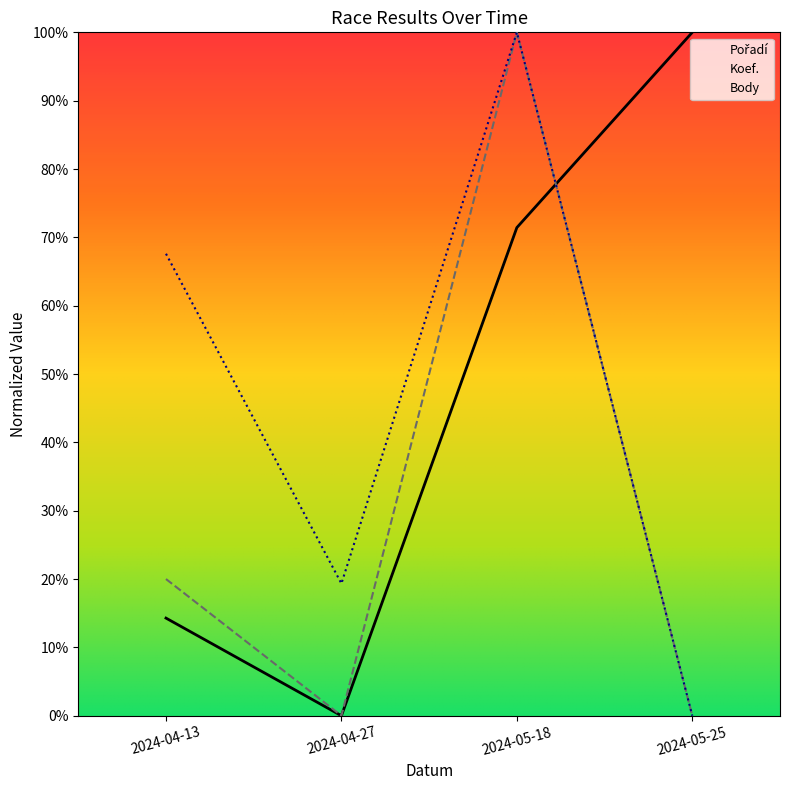

What is the approximate value of Body at 2024-05-18?

1.0